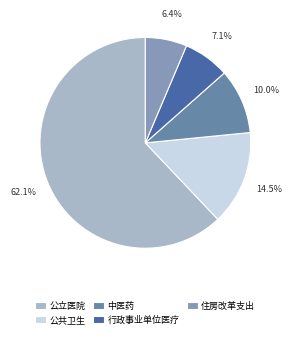

To the nearest percent, what portion does 公共卫生 represent?

14%